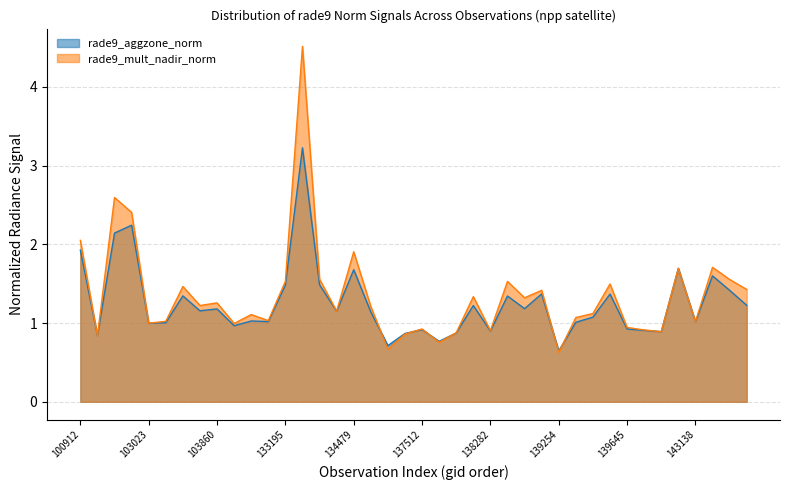

List the series in order of their overall mean, highest first.

rade9_mult_nadir_norm, rade9_aggzone_norm